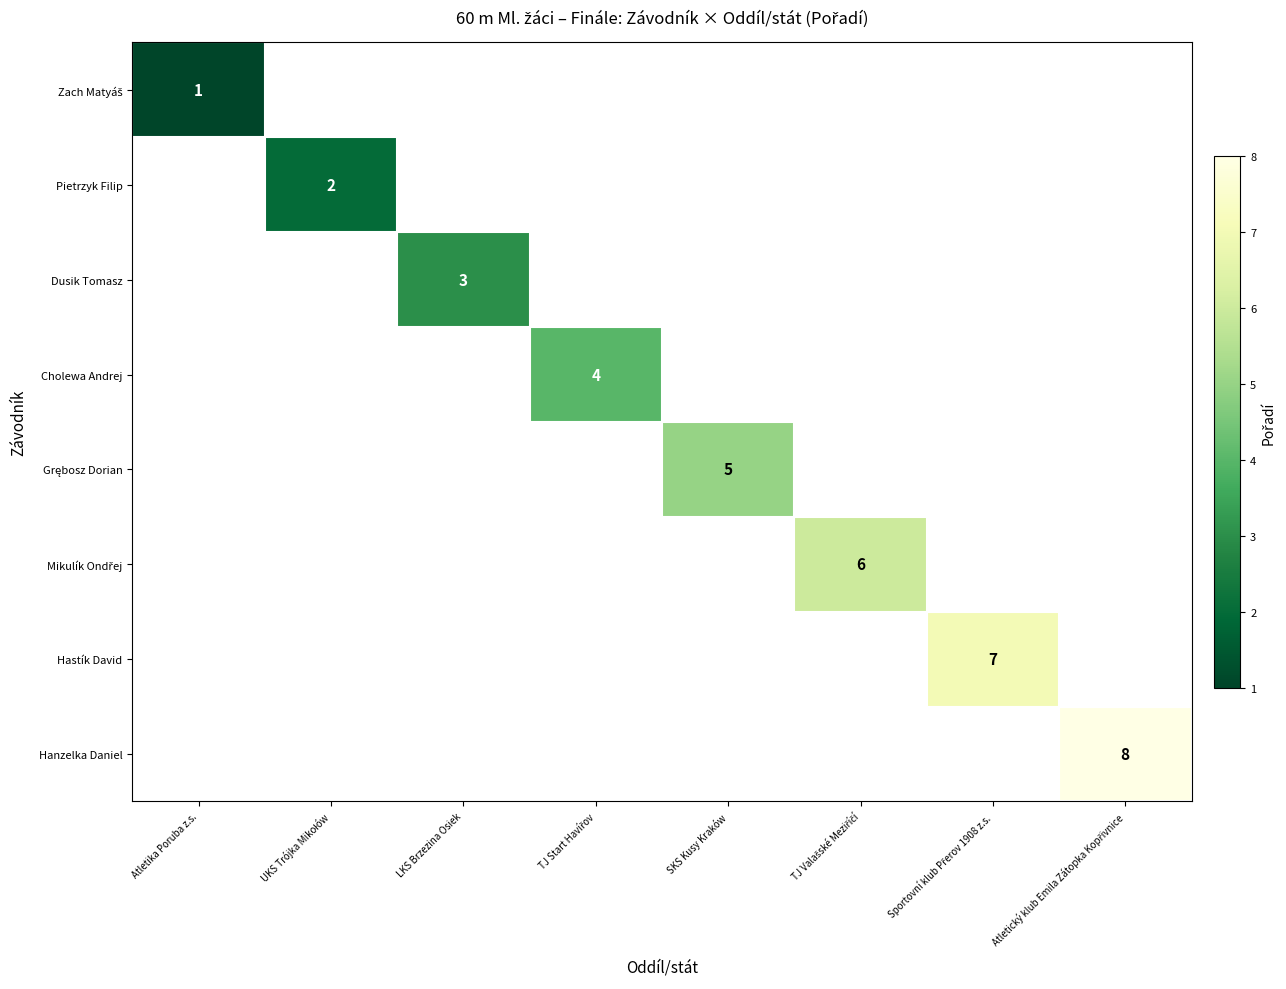

At which category does the chart reach its peak across all series?

Atletický klub Emila Zátopka Kopřivnice